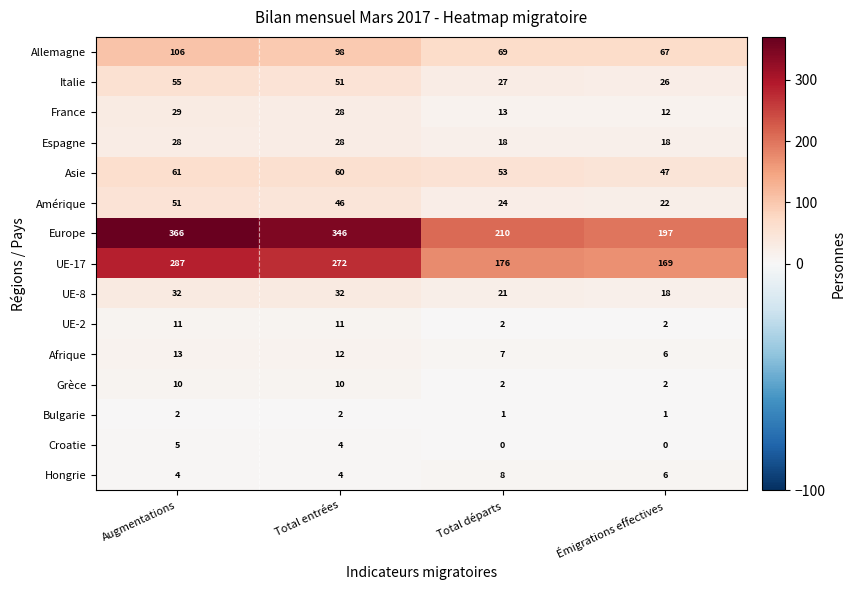

Which series has the widest spread of values?

Europe